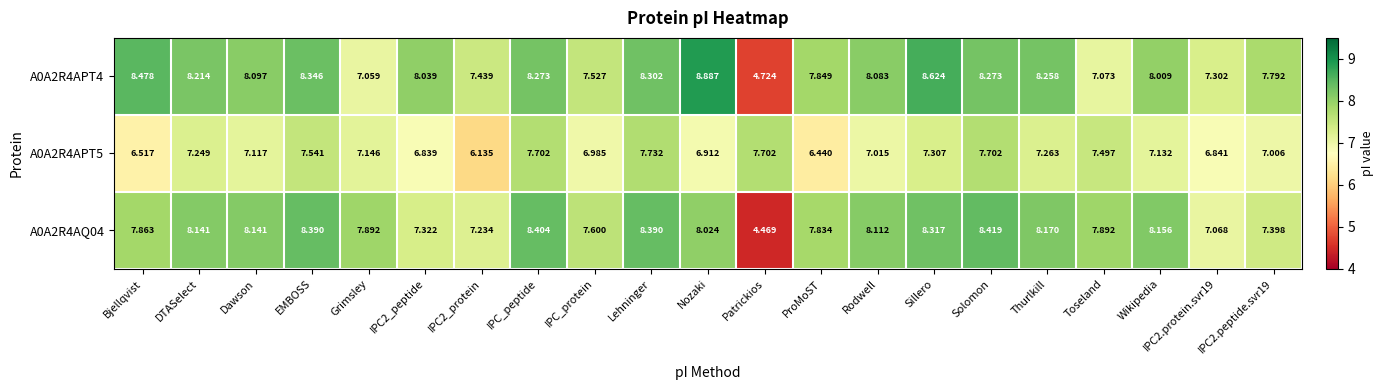

Which label corresponds to the largest value in the chart?

Nozaki